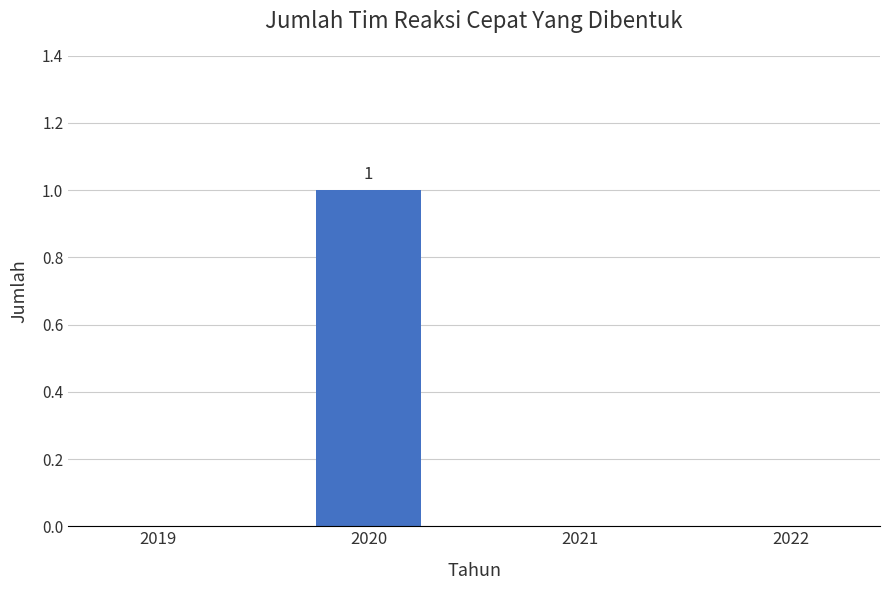

The chart shows a value of 2 at 2020. True or false?

False